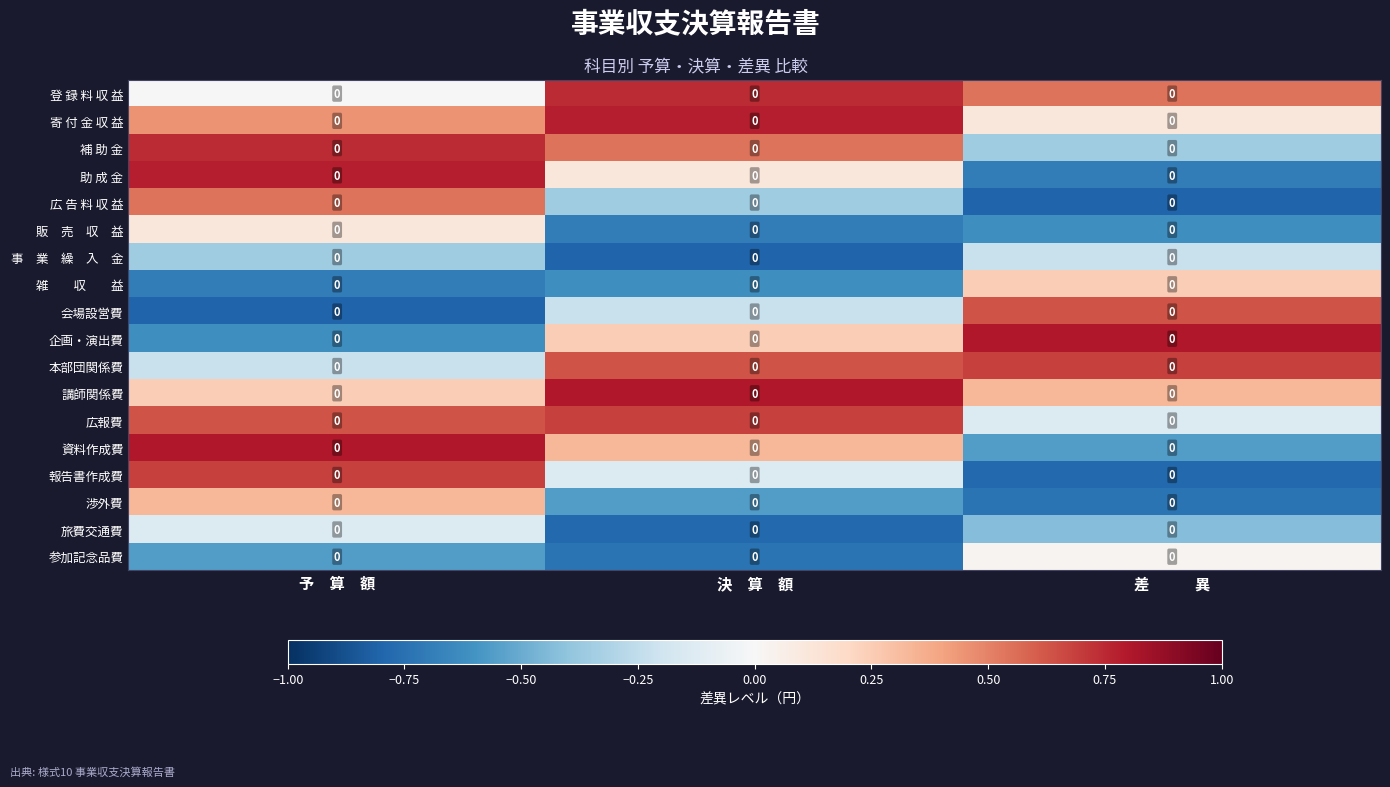

What is the greatest value displayed?

0.8